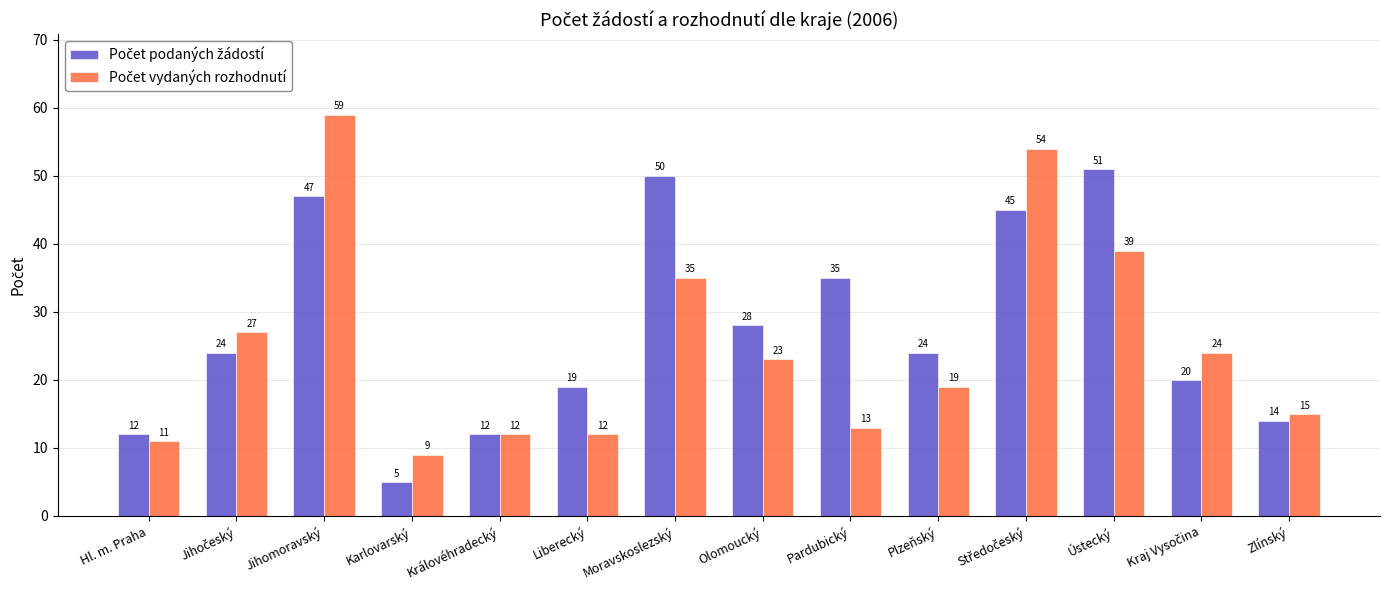

At which category is the sum across all series the highest?

Jihomoravský